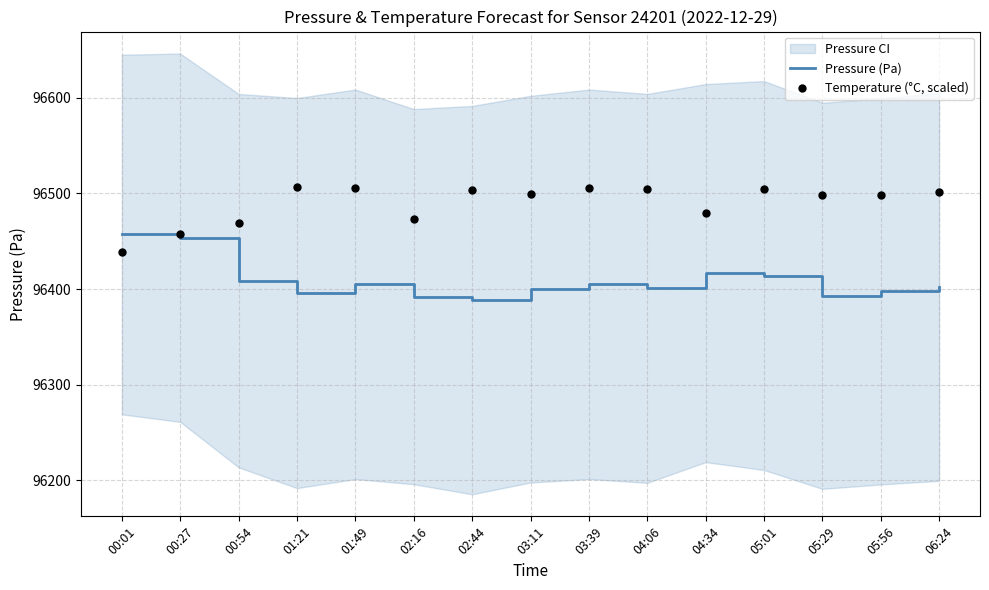

Which series has the largest total across all categories?

Temperature (°C, scaled)